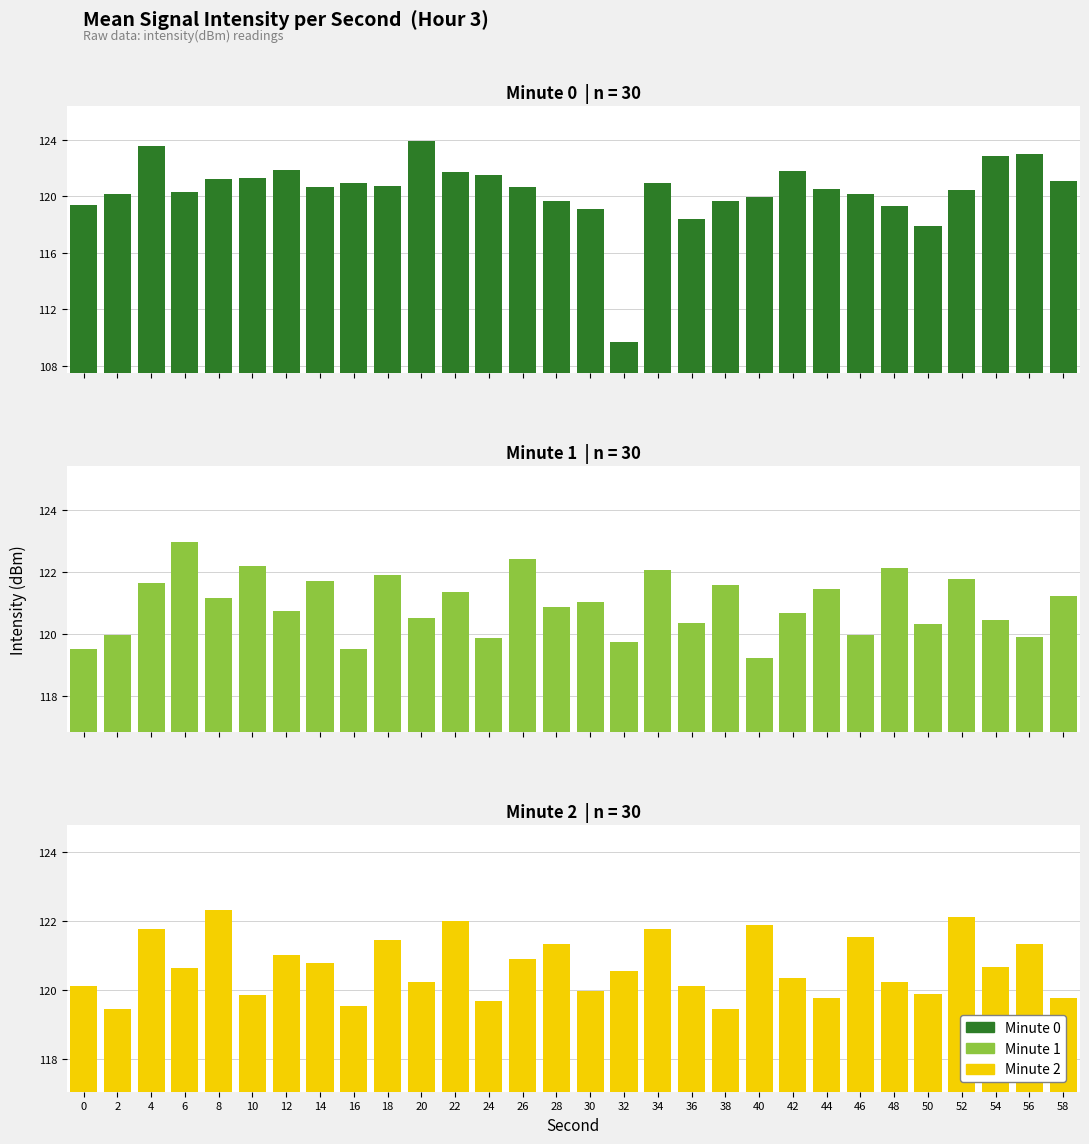

The value of Min 0 at 20 is 123.9. True or false?

True